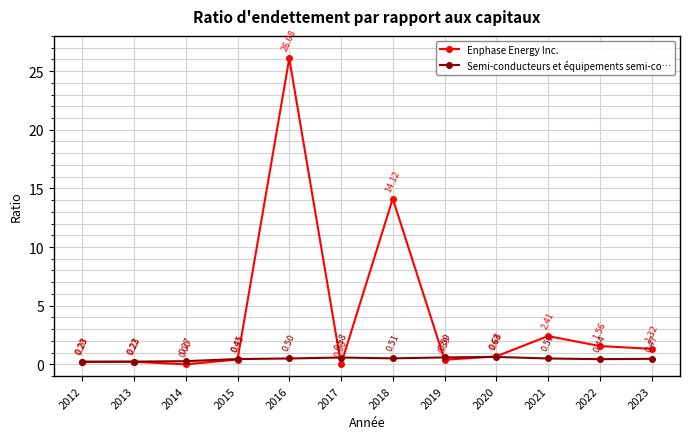

Rank the series by their average value, from lowest to highest.

Semi-conducteurs et équipements semi-co…, Enphase Energy Inc.